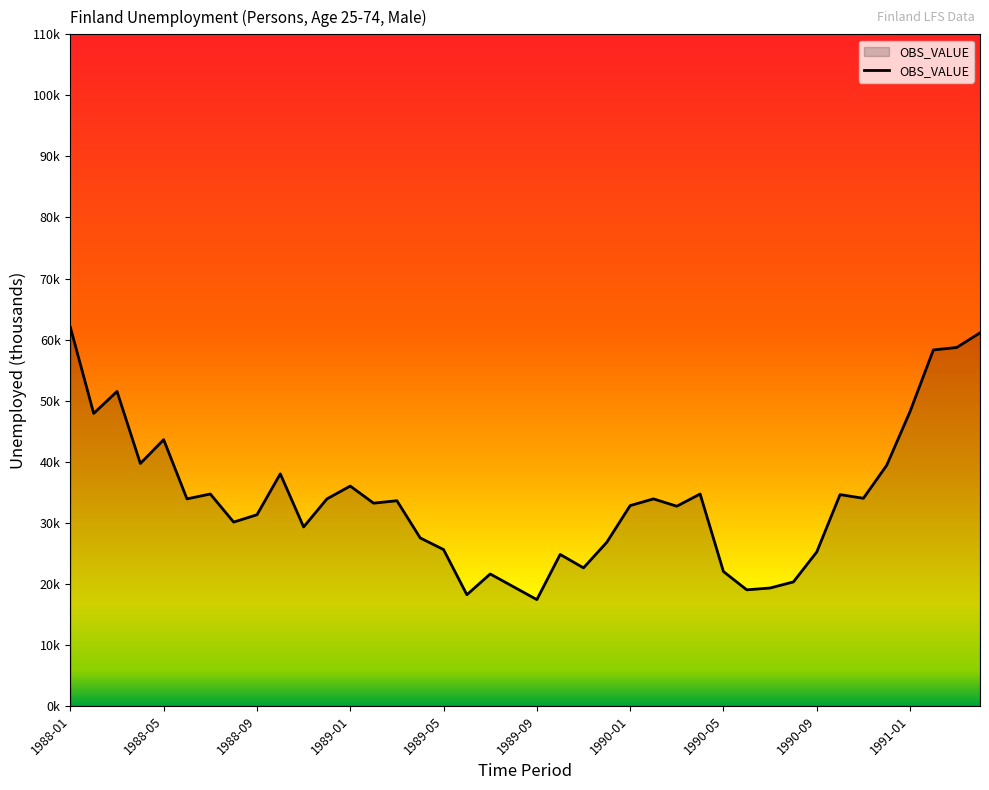

Reading left to right, list all the values displayed in this chart.

62.0	47.9	51.5	39.7	43.6	33.9	34.7	30.1	31.3	38.0	29.3	33.9	36.0	33.2	33.6	27.5	25.6	18.2	21.6	19.5	17.4	24.8	22.6	26.8	32.8	33.9	32.7	34.7	22.0	19.0	19.3	20.3	25.2	34.6	34.0	39.4	48.2	58.3	58.7	61.1